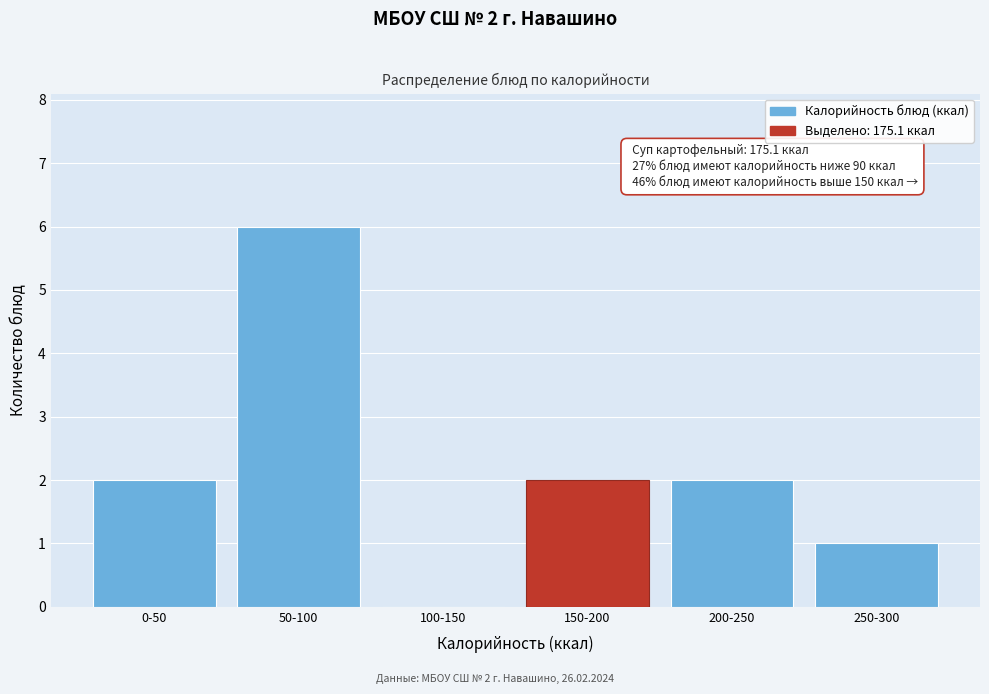

Reading left to right, transcribe all the data shown in this chart.

0-50=2	50-100=6	100-150=0	150-200=2	200-250=2	250-300=1